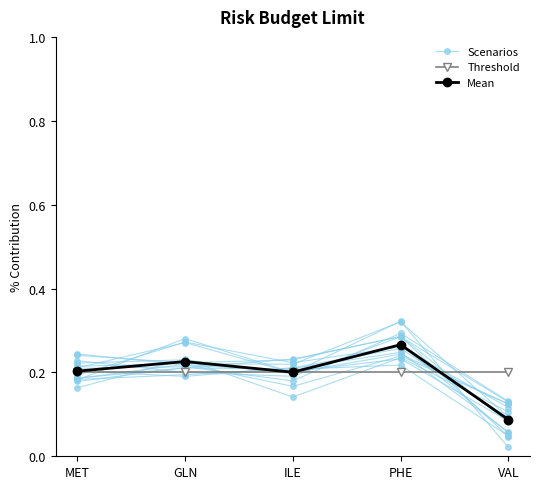

The value of Scenarios at GLN is 0.2. True or false?

True